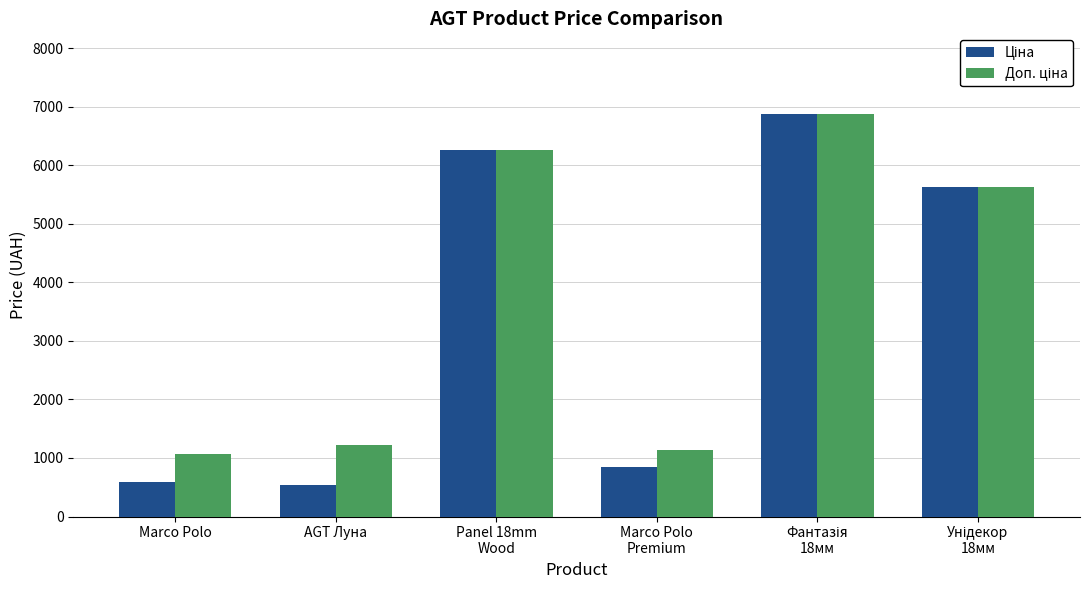

At how many categories does at least one series exceed 6444?

1